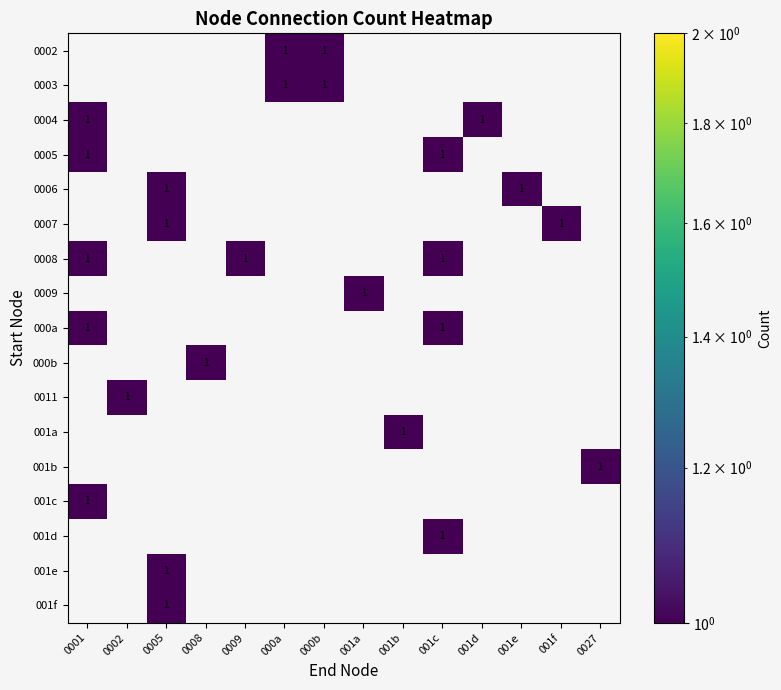

At 001c, list the series in order from smallest to largest.

0002, 0003, 0004, 0006, 0007, 0009, 000b, 0011, 001a, 001b, 001c, 001e, 001f, 0005, 0008, 000a, 001d